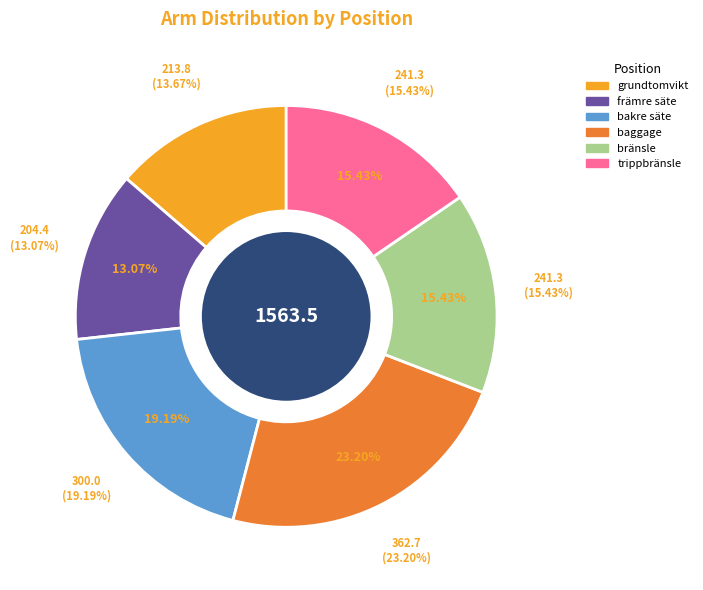

What is the total percentage of främre säte and bakre säte?

32.3%